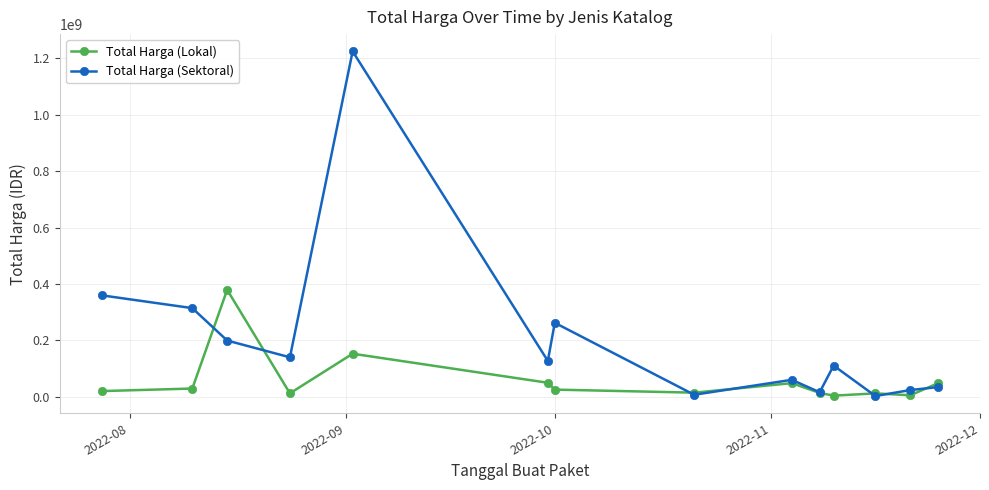

How many interior local valleys does the Total Harga (Sektoral) series have?

5